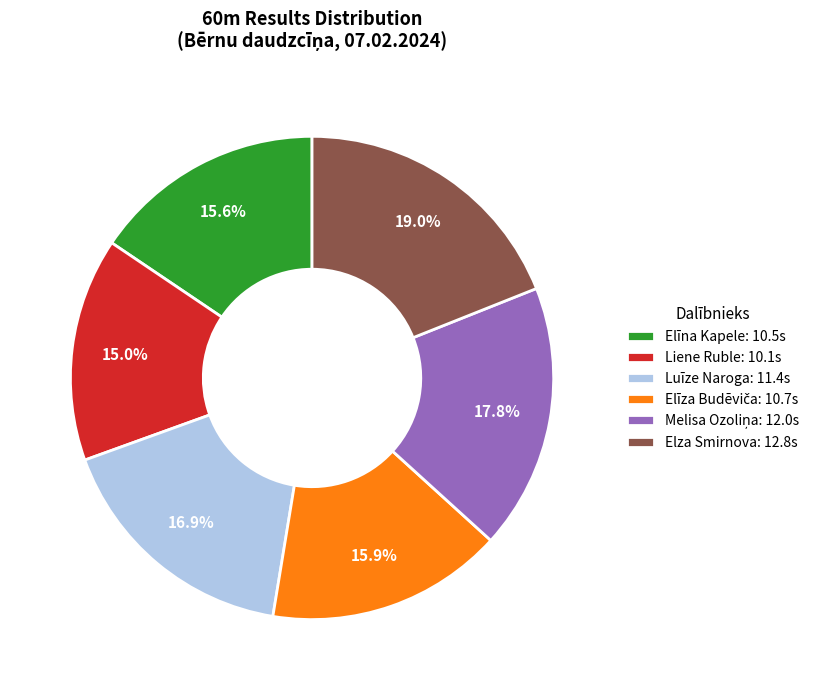

True or false: Luīze Naroga accounts for 30% of the total.

False